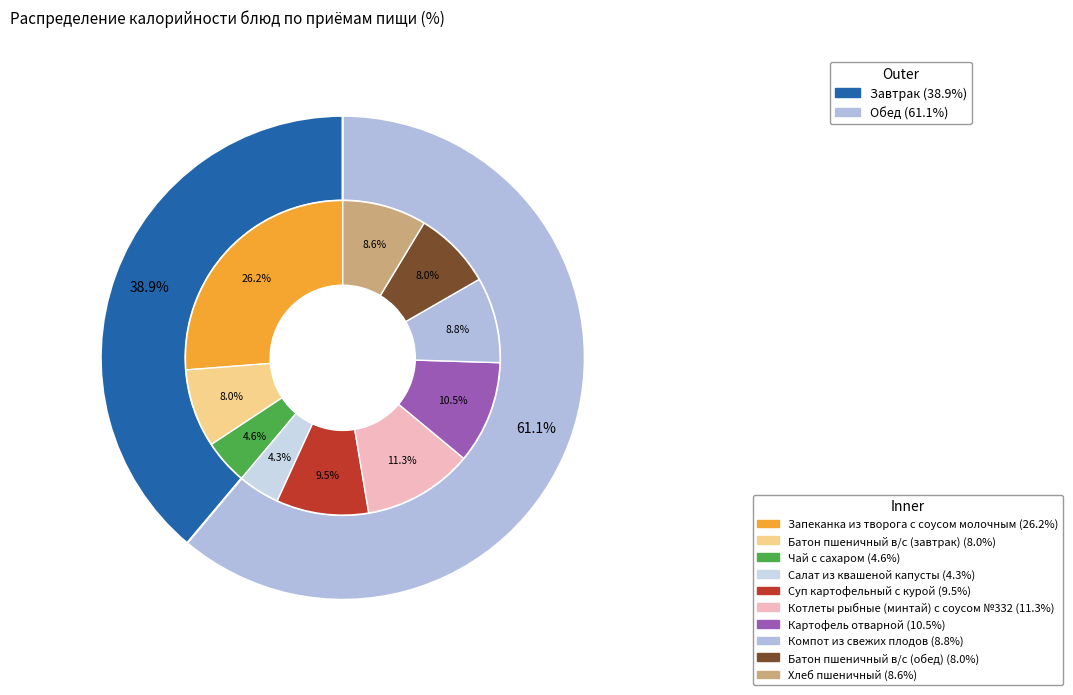

Is Запеканка из творога с соусом молочным the majority of the pie?

No